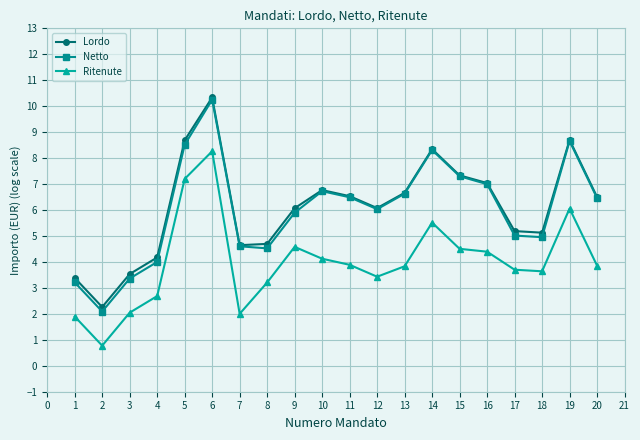

How many data points in Lordo are less than 6?

8